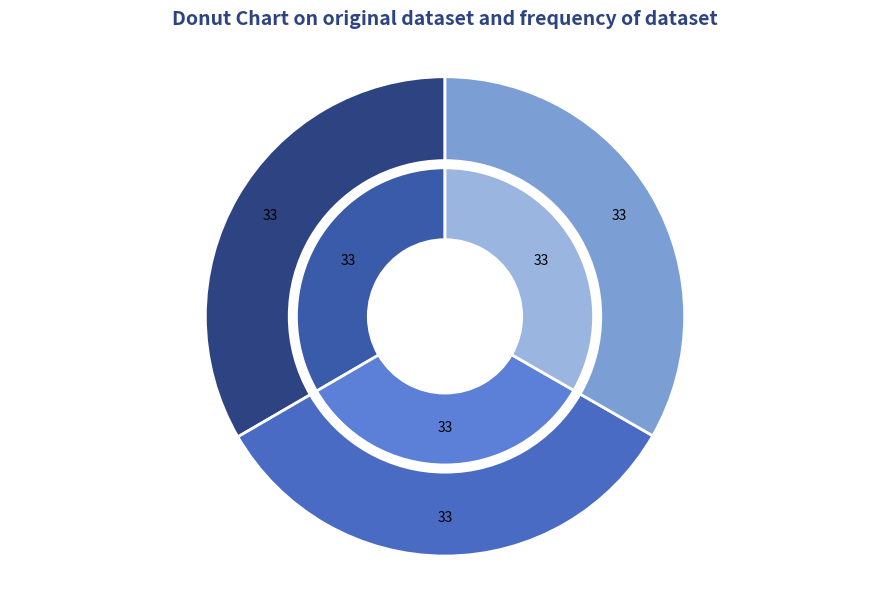

The Suzy wil naar een popconcert slice represents 22% of the pie. True or false?

False